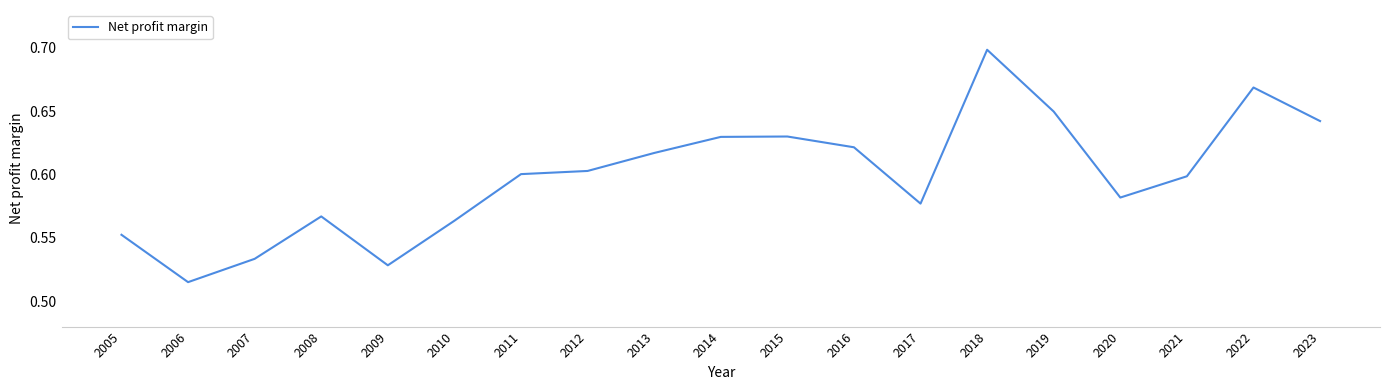

Is it true that the value at 2017 is 0.6?

True